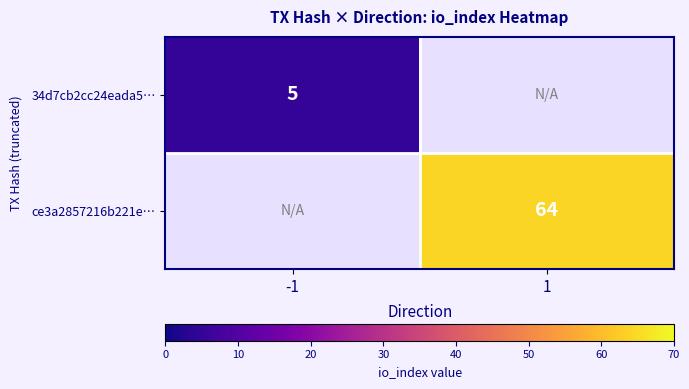

Is it true that ce3a2857216b221e… equals 20.2 at 1?

False